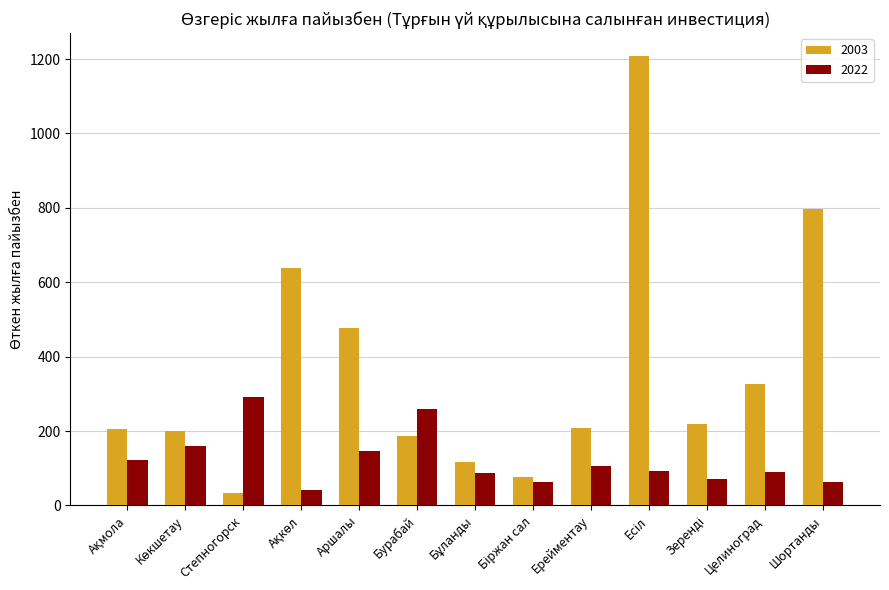

How many bars are there in each group?

2